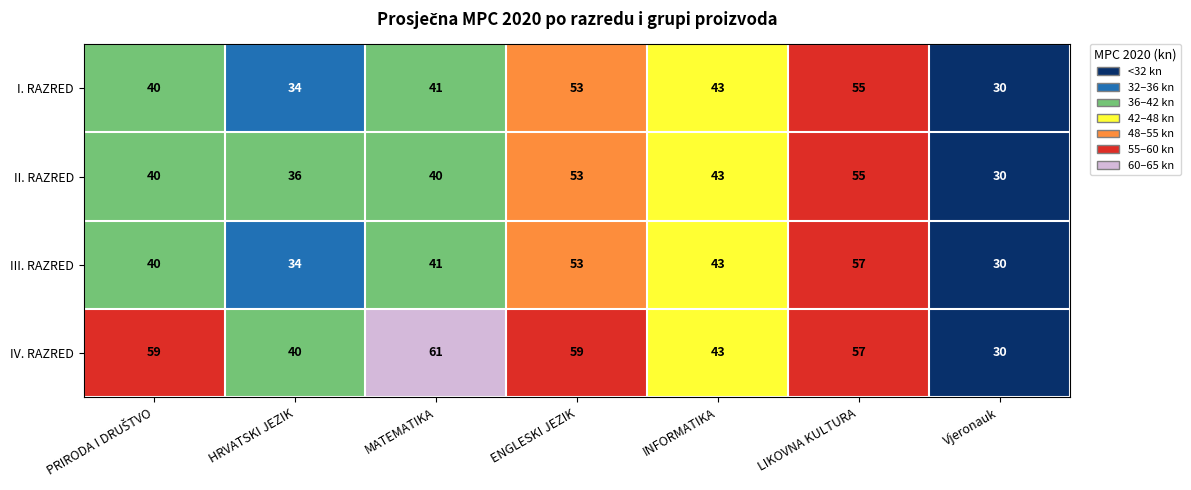

True or false: III. RAZRED has a value of 65 at MATEMATIKA.

False